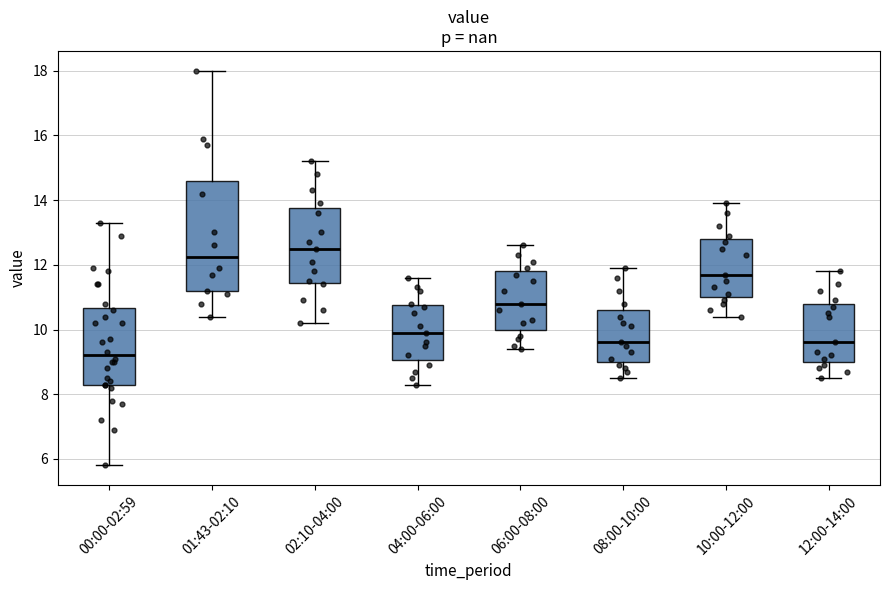

Reading left to right, transcribe this box plot: for each box, give where its median line is, the range the box spans, and where its two whiskers end, as read against the y-axis. The values are not printed on the chart, so give them approximately, as read against the axis.

00:00-02:59: median 9.2, box 8.4 to 10.6, whiskers 5.8 to 13.4
01:43-02:10: median 12.2, box 11.2 to 14.6, whiskers 10.4 to 18.0
02:10-04:00: median 12.6, box 11.4 to 13.8, whiskers 10.2 to 15.2
04:00-06:00: median 10.0, box 9.0 to 10.8, whiskers 8.4 to 11.6
06:00-08:00: median 10.8, box 10.0 to 11.8, whiskers 9.4 to 12.6
08:00-10:00: median 9.6, box 9.0 to 10.6, whiskers 8.6 to 12.0
10:00-12:00: median 11.8, box 11.0 to 12.8, whiskers 10.4 to 14.0
12:00-14:00: median 9.6, box 9.0 to 10.8, whiskers 8.6 to 11.8